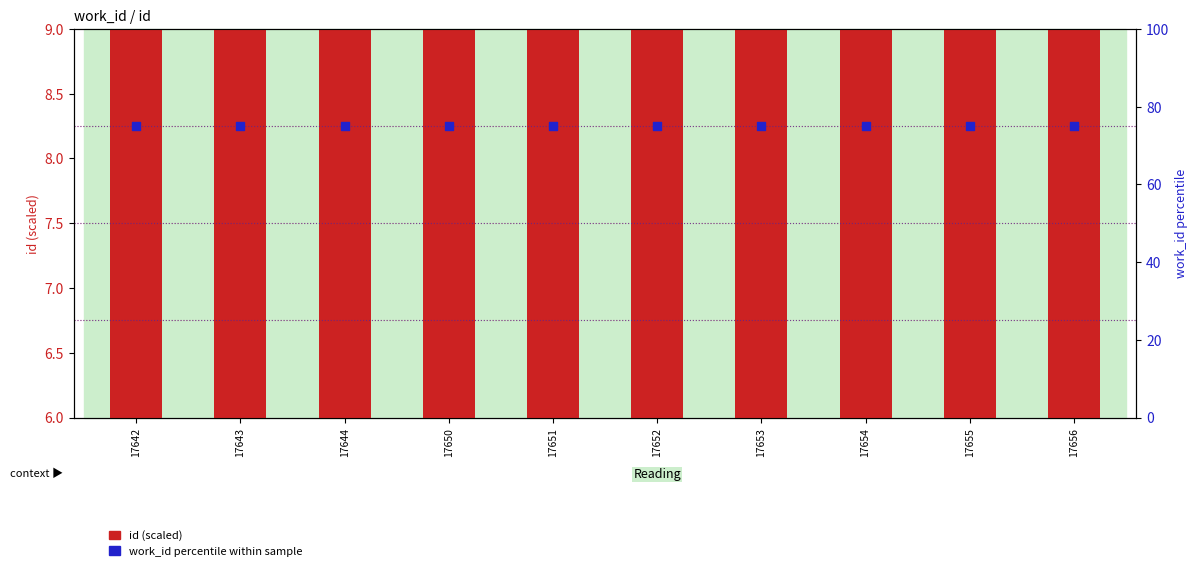

Which series reaches the minimum Y coordinate?

id (scaled)